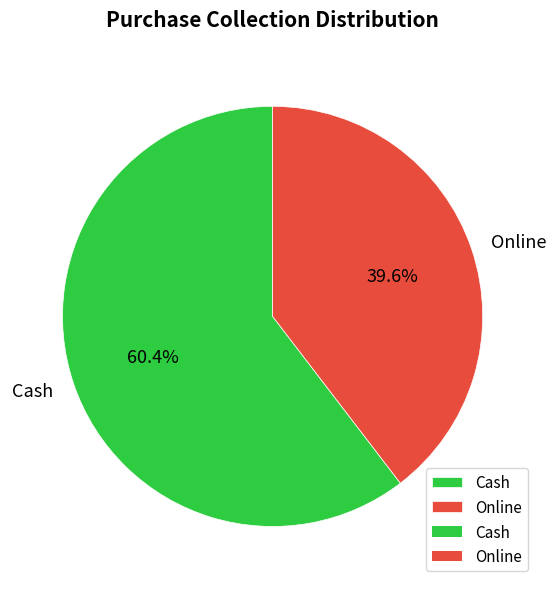

Which slice is the largest?

Cash